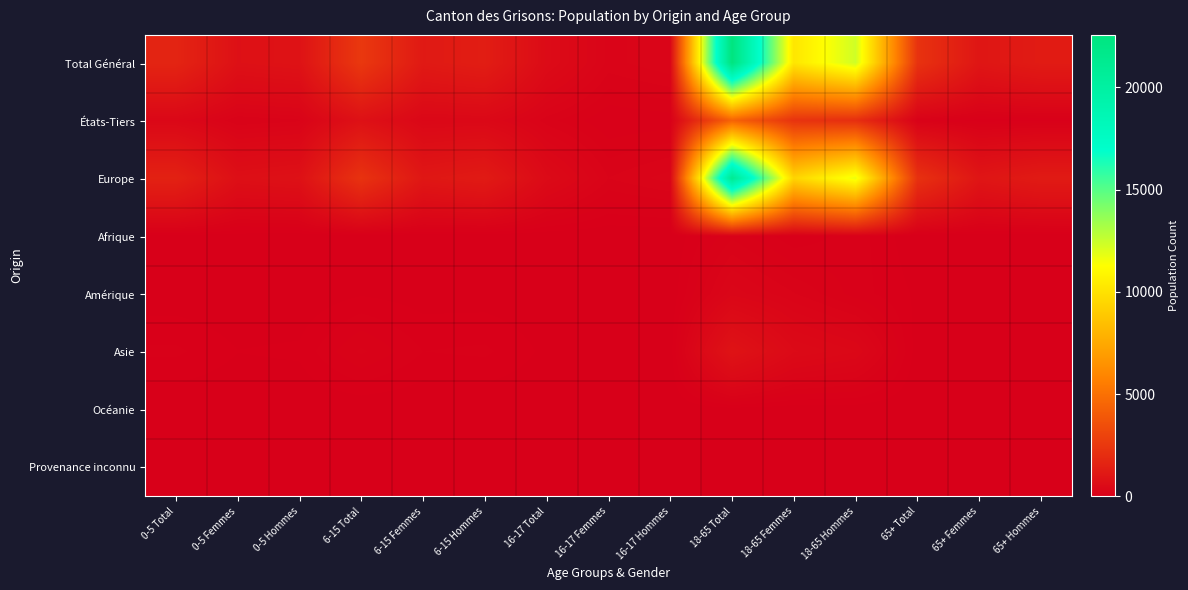

At how many categories does at least one series exceed 16520?

1